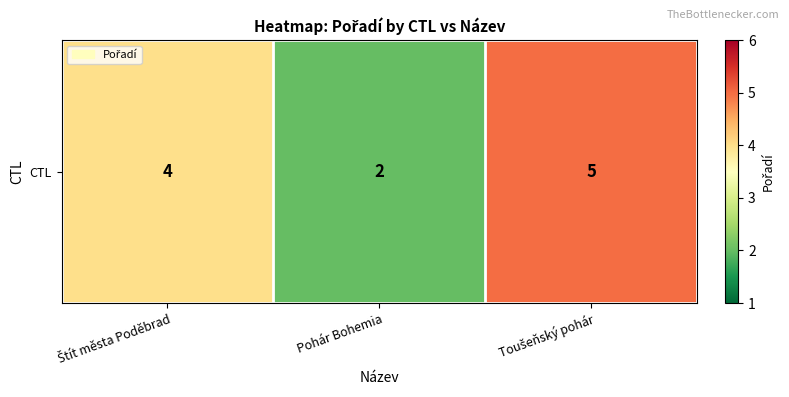

What is the sum of the values at Štít města Poděbrad and Pohár Bohemia?

6